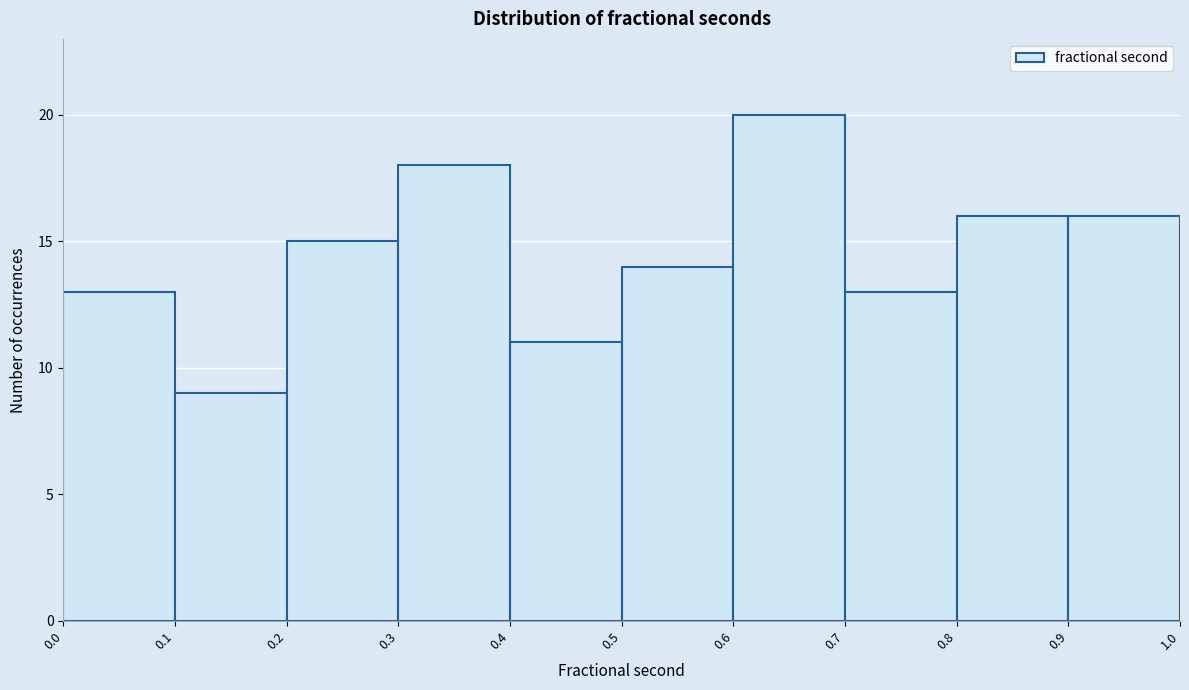

Reading left to right, transcribe this chart: for each bar, give the range it covers on the x-axis and its height. The values are not printed on the chart, so give them approximately, as read against the axis.

0.0 to 0.1: 13
0.1 to 0.2: 9
0.2 to 0.3: 15
0.3 to 0.4: 18
0.4 to 0.5: 11
0.5 to 0.6: 14
0.6 to 0.7: 20
0.7 to 0.8: 13
0.8 to 0.9: 16
0.9 to 1.0: 16